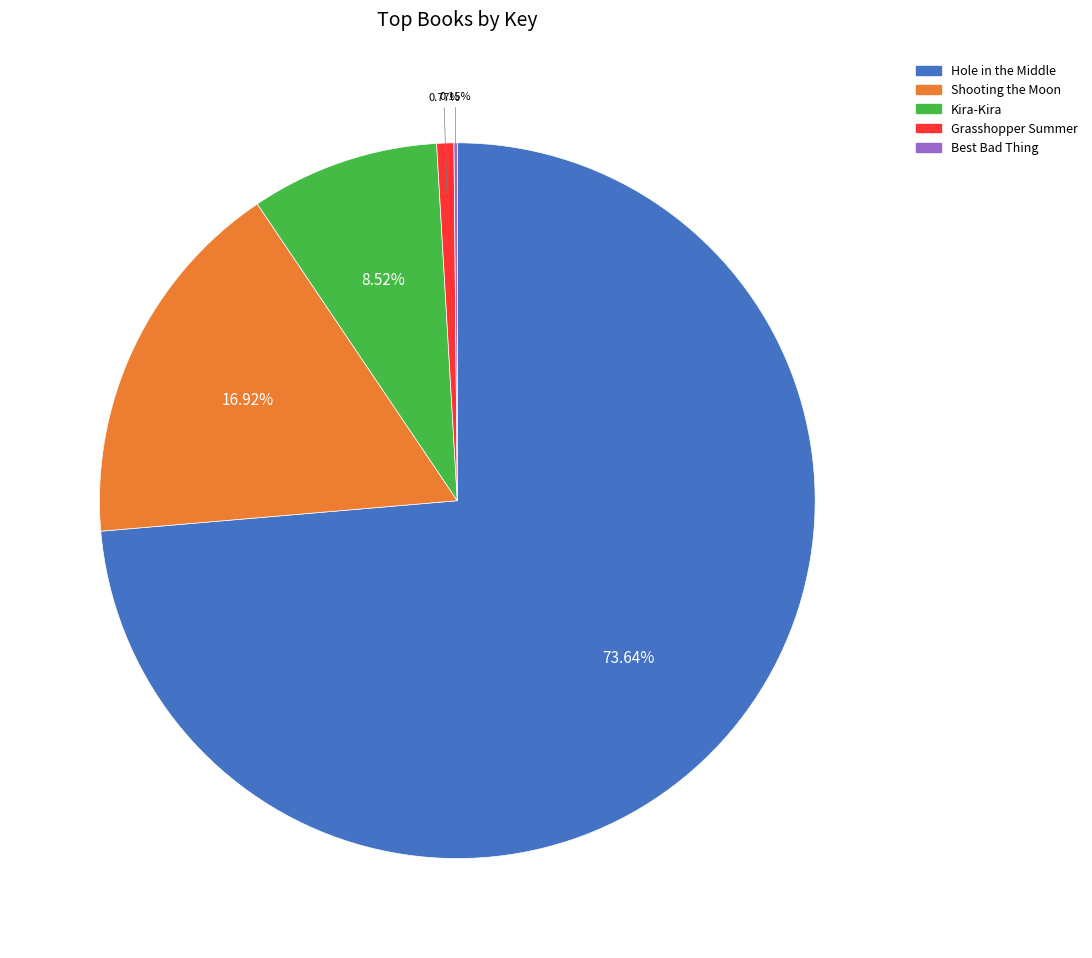

Is there a majority slice in this chart?

Yes